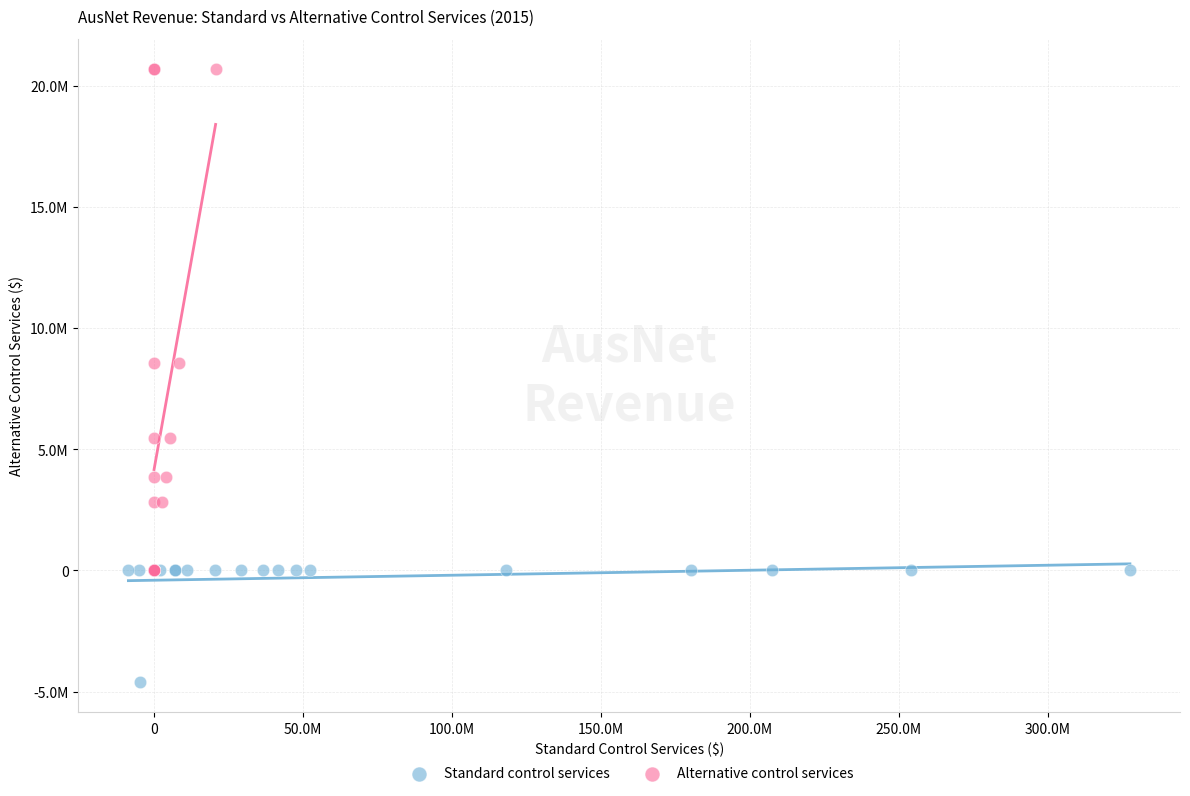

What are all the series names shown in the legend?

Standard control services, Alternative control services